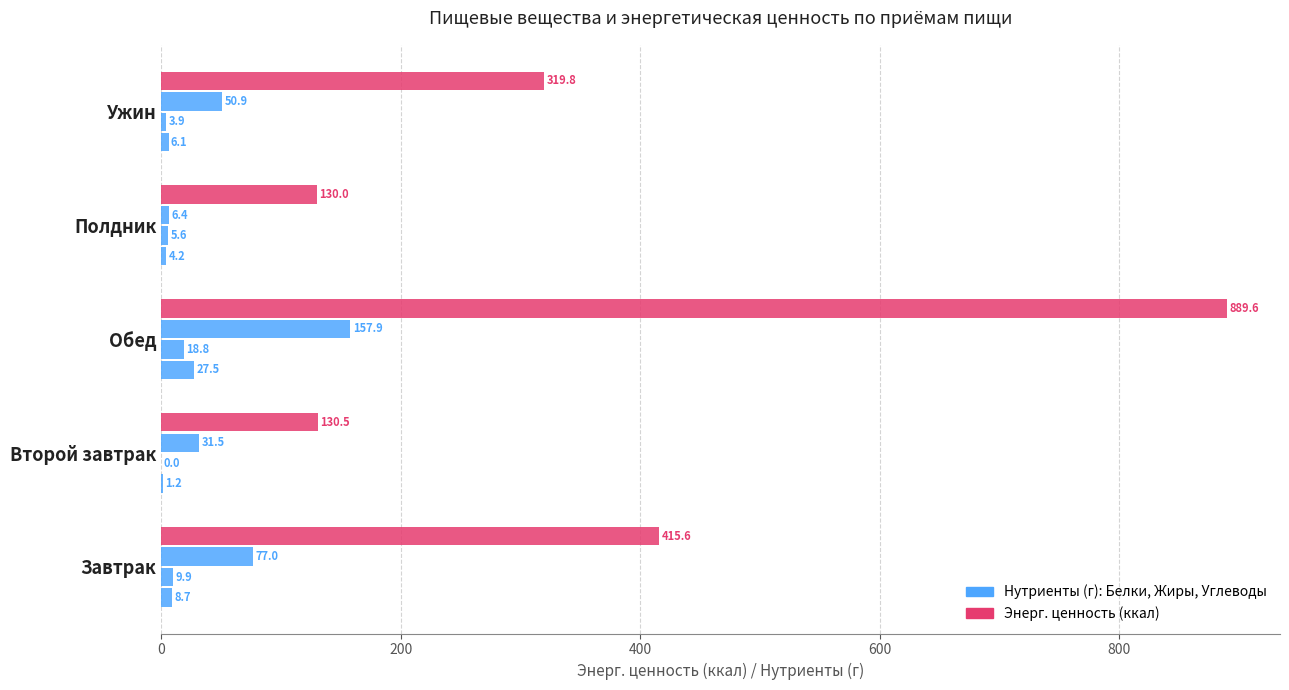

True or false: Жиры has a value of 1.6 at Ужин.

False